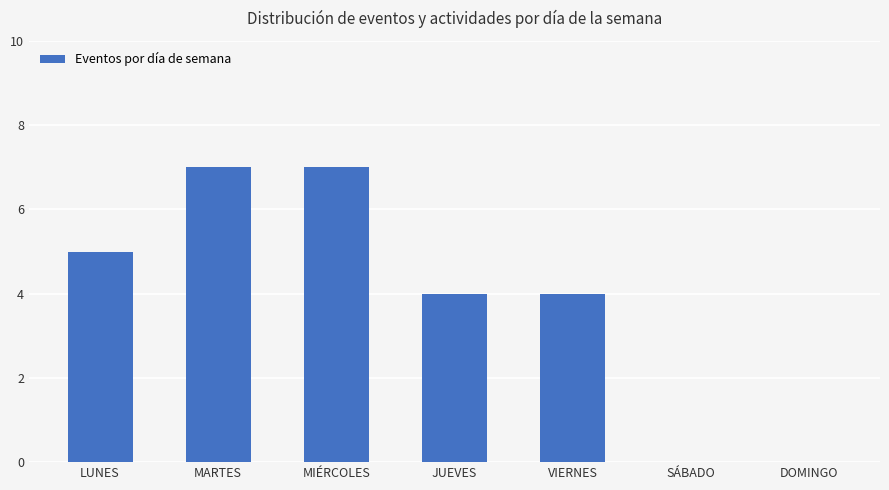

Reading left to right, transcribe all the data shown in this chart.

LUNES=5	MARTES=7	MIÉRCOLES=7	JUEVES=4	VIERNES=4	SÁBADO=0	DOMINGO=0